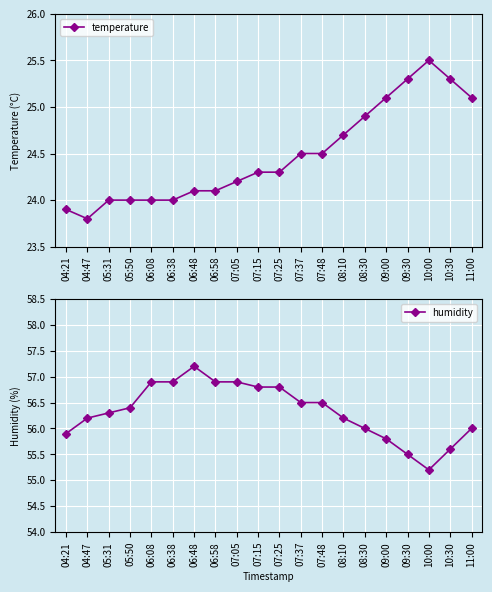

List the labels in order of temperature value, largest first.

10:00, 09:30, 10:30, 09:00, 11:00, 08:30, 08:10, 07:37, 07:48, 07:15, 07:25, 07:05, 06:48, 06:58, 05:31, 05:50, 06:08, 06:38, 04:21, 04:47